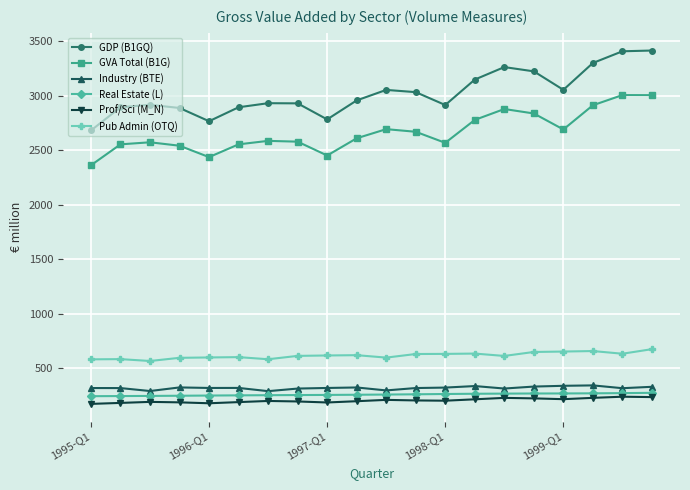

True or false: Industry (BTE) and GVA Total (B1G) cross at least once.

False